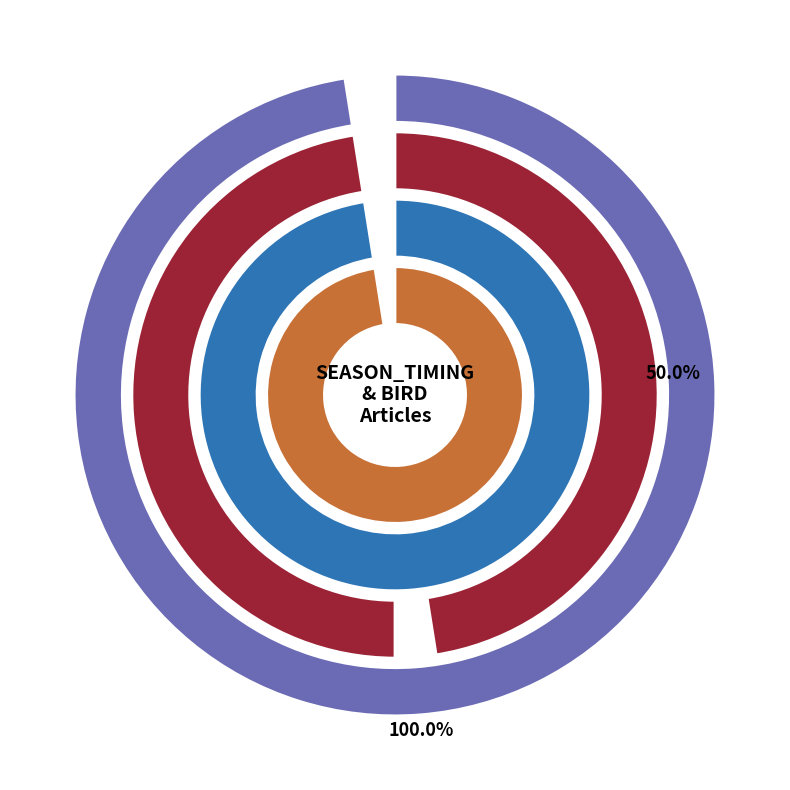

To the nearest percent, what is the difference between the Canada Iceberg Alley and Swans trapped in Mundy Pond ice slice percentages?

100%